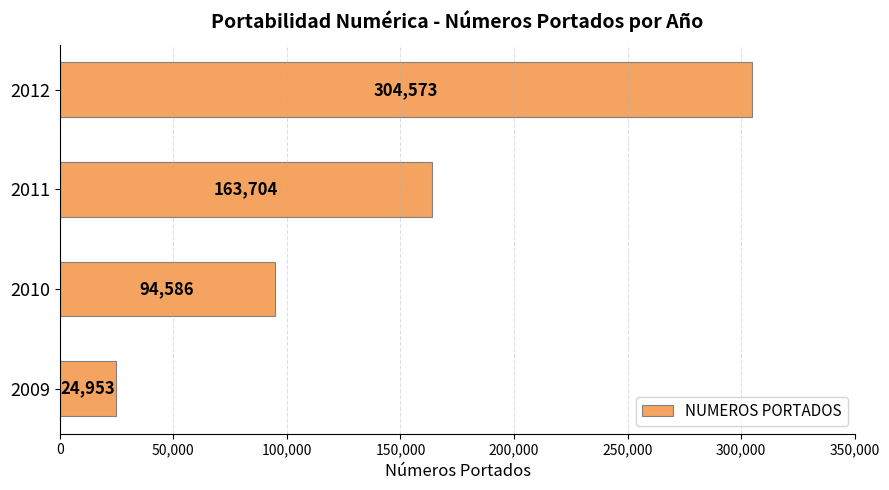

List the labels in order of value, largest first.

2012, 2011, 2010, 2009